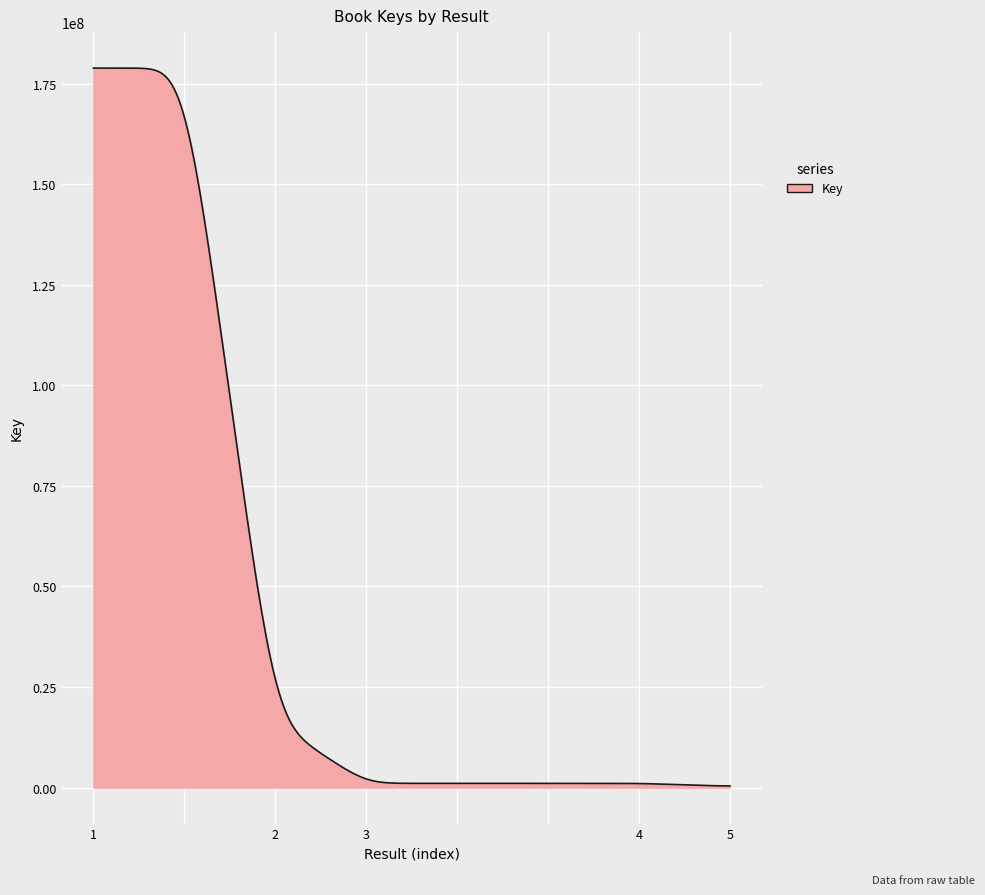

What is the greatest value displayed?

178854223.0